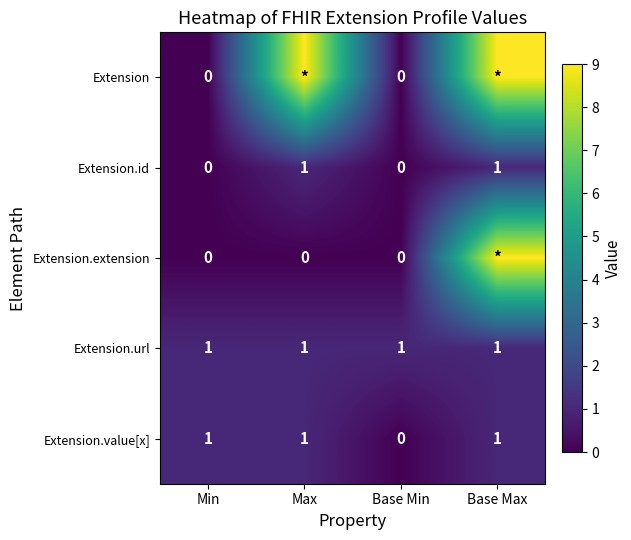

The Extension.value[x] series shows 0 at Base Max. True or false?

False